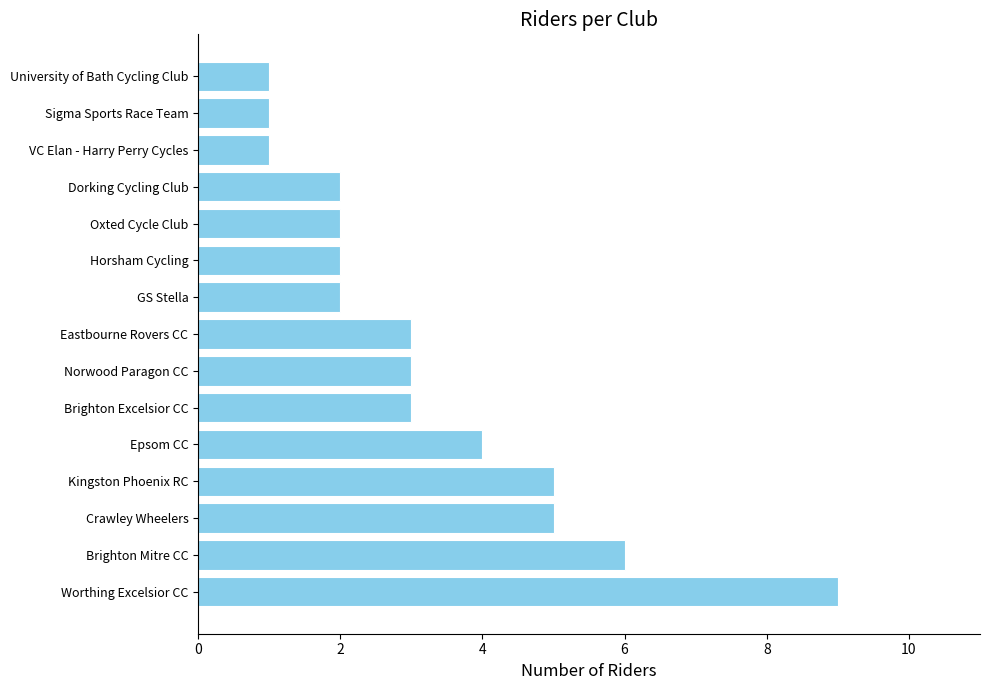

Does the chart contain stacked bars?

No